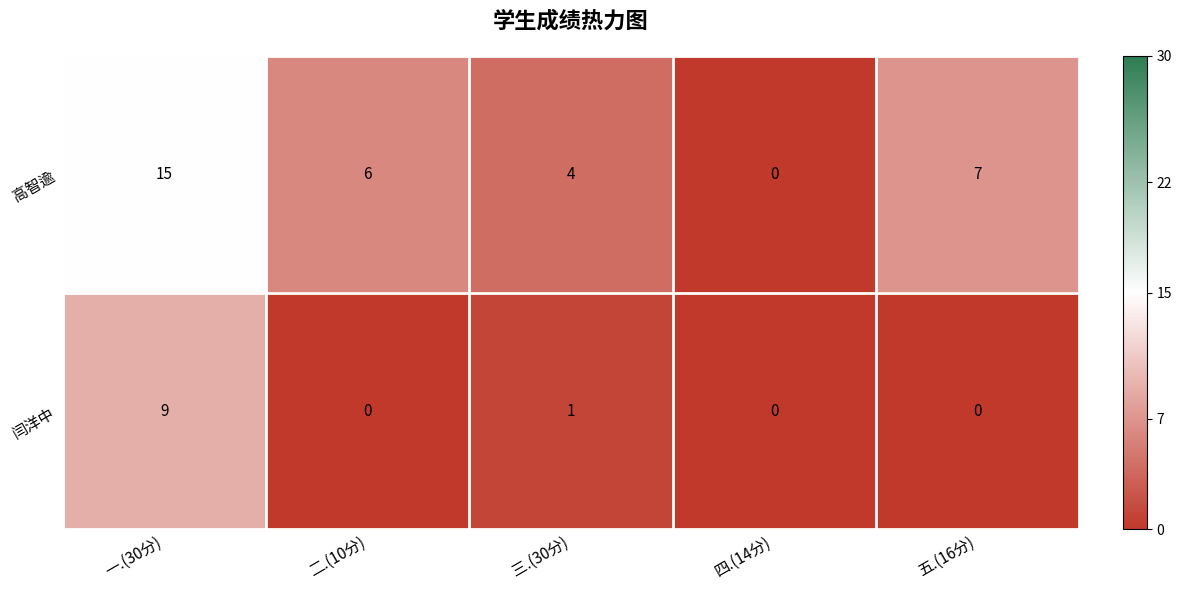

List the series in order of their peak value, lowest first.

闫洋中, 高智逾